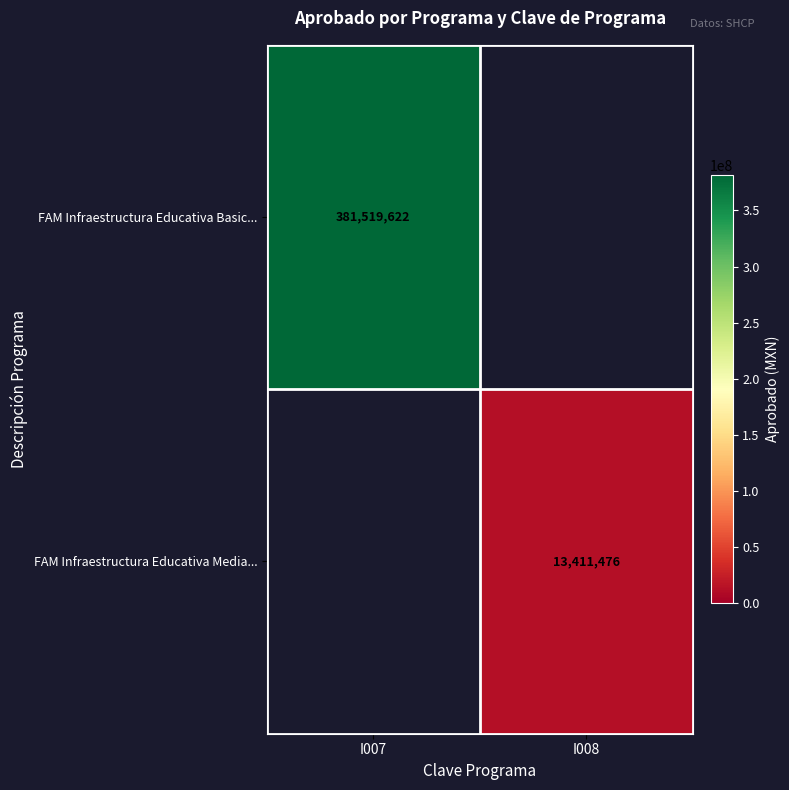

The value of FAM Infraestructura Educativa Basic... at I007 is 556660151. True or false?

False